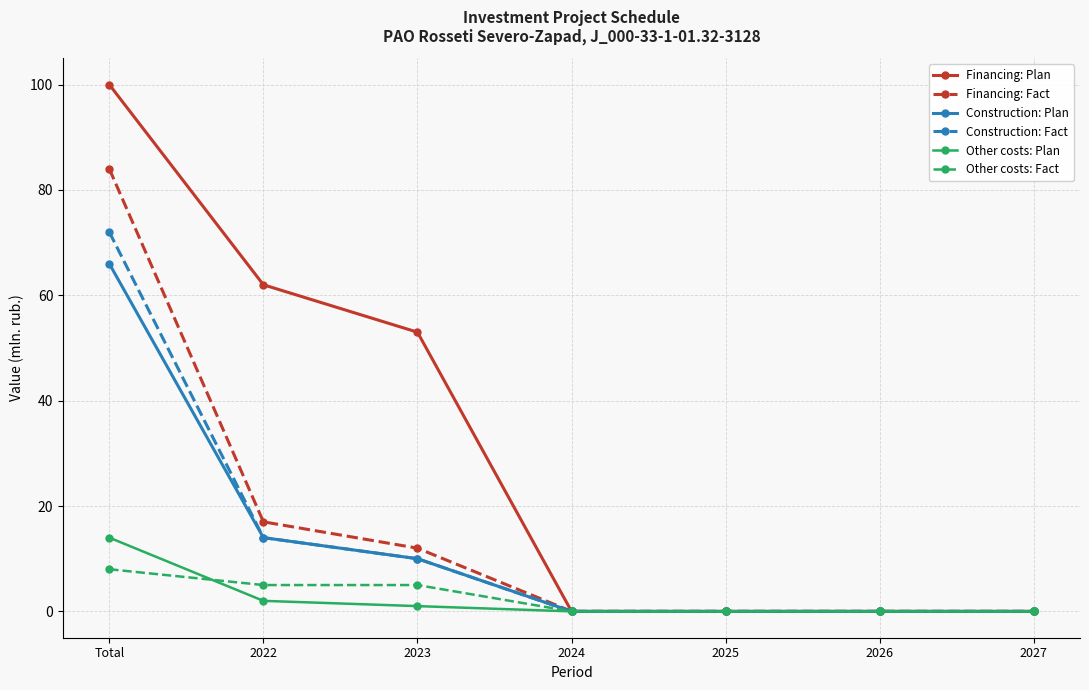

What is the total value across all series at Total?

344